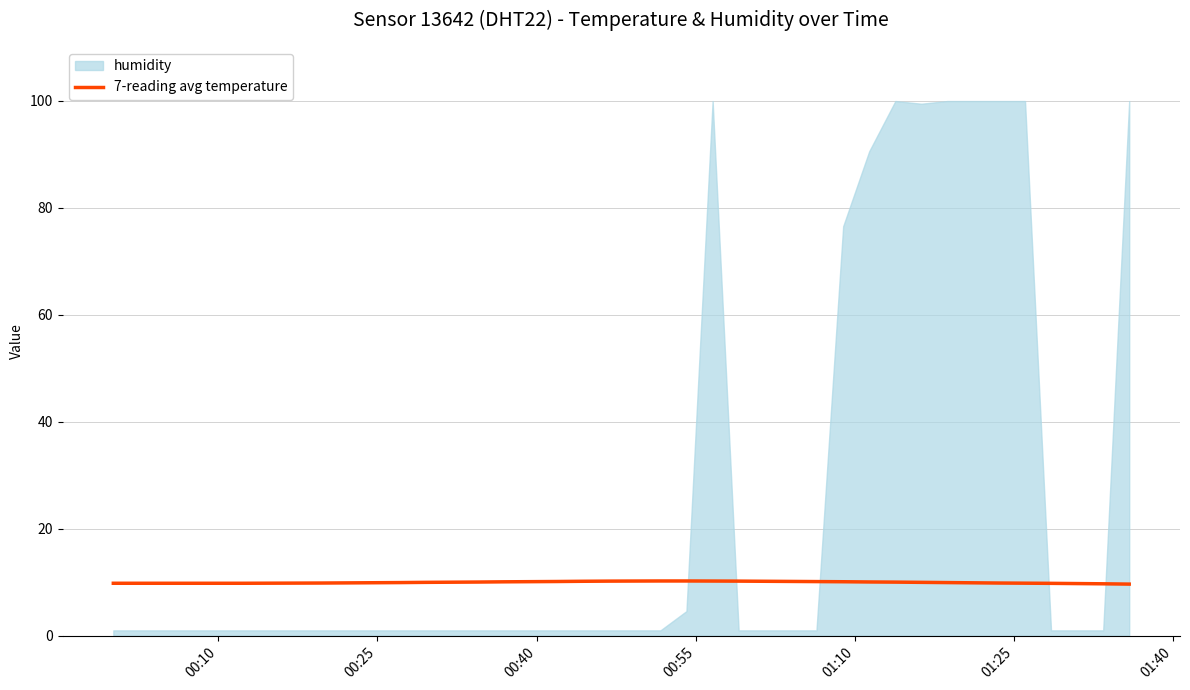

True or false: there are more than 2 points higher than both neighbors.

False